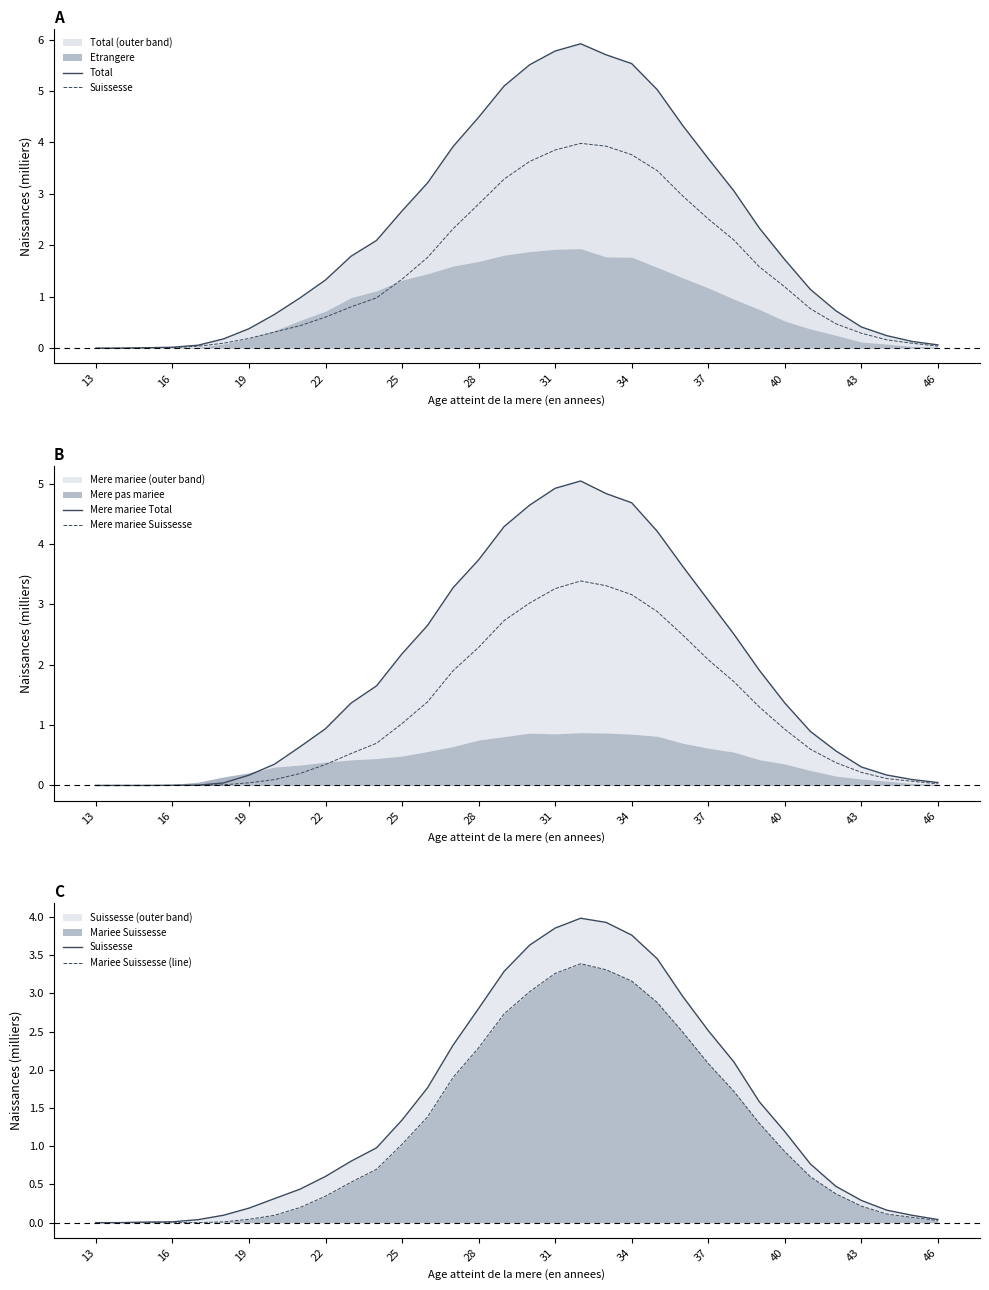

What is the maximum value for Mere mariee Suissesse?

3.4